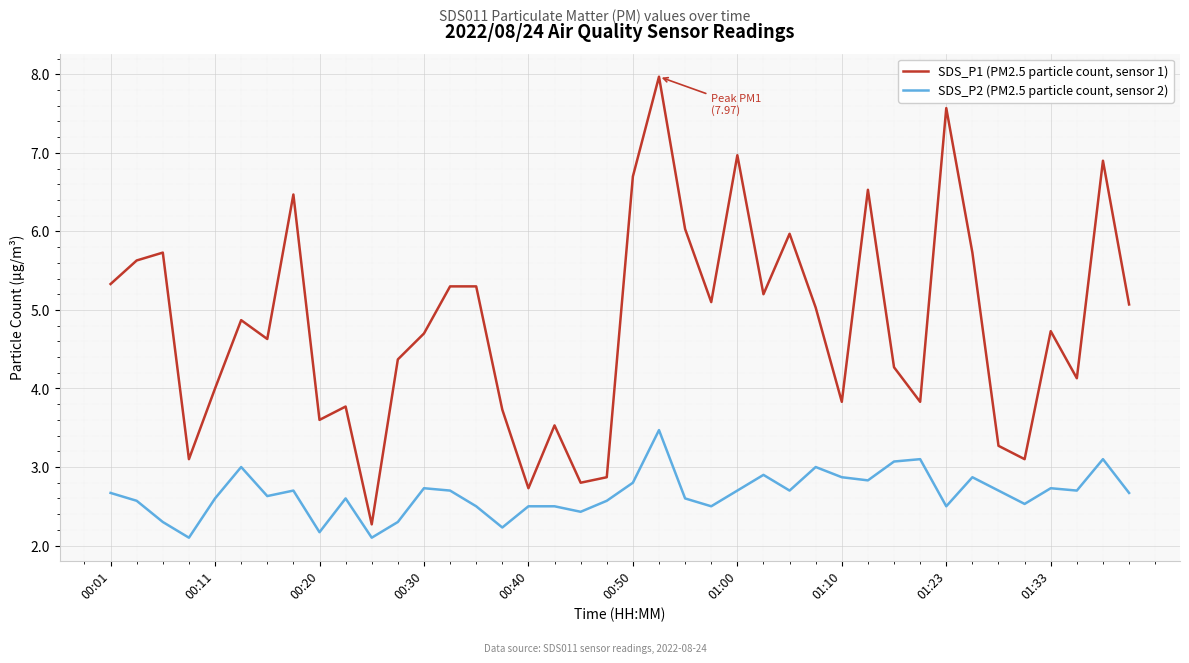

What is the difference between the maximum and minimum values in the SDS_P1 (PM2.5 particle count, sensor 1) series?

5.7